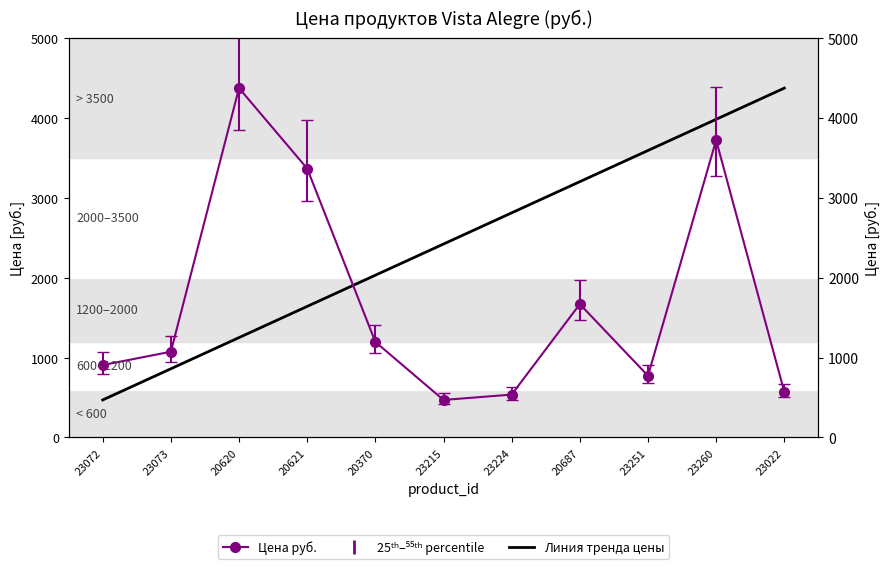

Reading right to left, what are all the values shown in this chart?

23022=4375.0	23260=3984.5	23251=3594.0	20687=3203.5	23224=2813.0	23215=2422.5	20370=2032.0	20621=1641.5	20620=1251.0	23073=860.5	23072=470.0